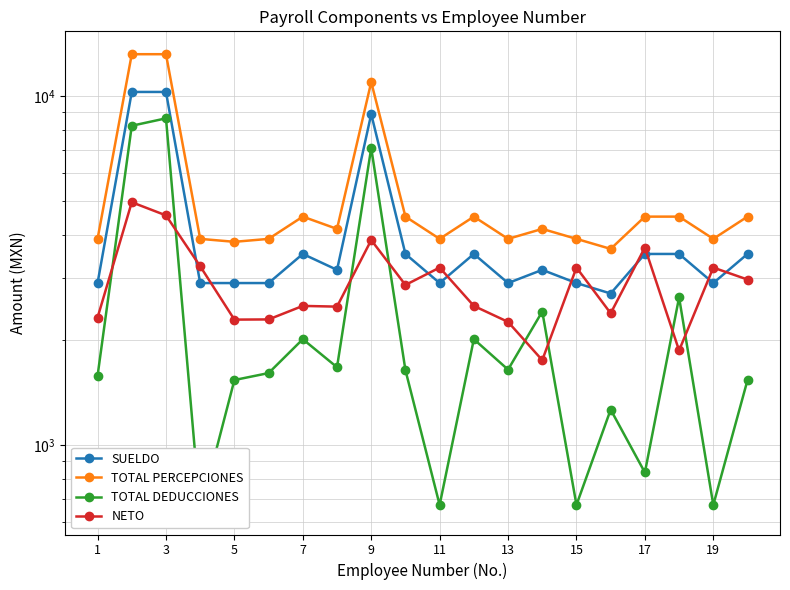

What is the sum of all SUELDO values?

82946.2